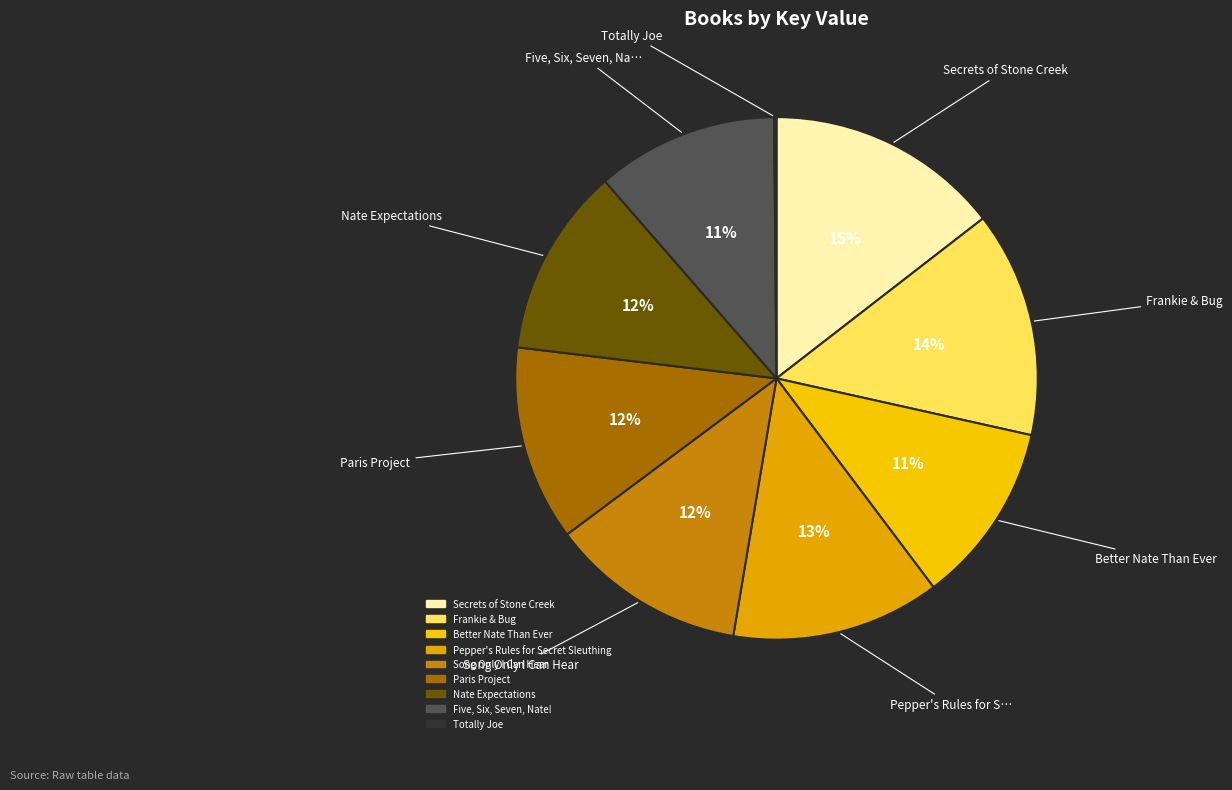

Which category has the biggest portion of the pie?

Secrets of Stone Creek